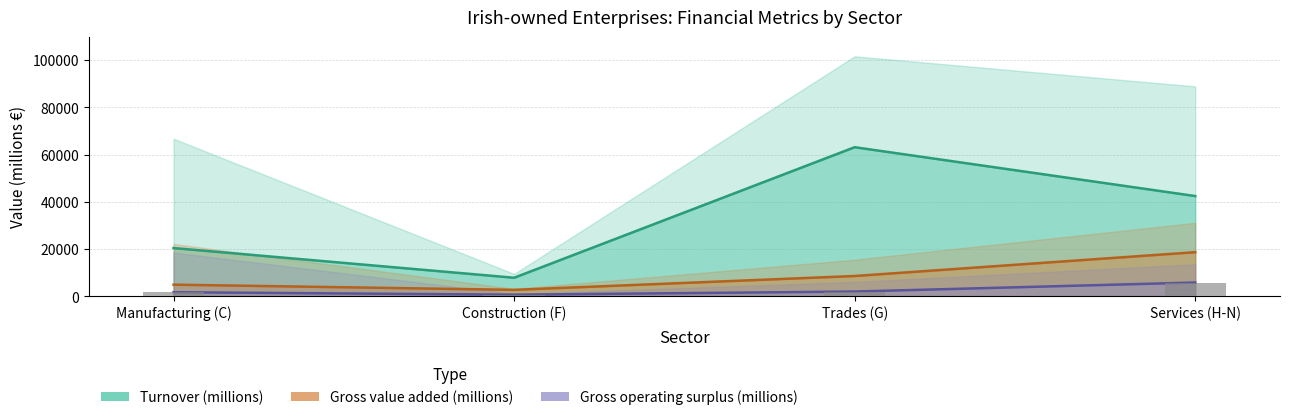

At Manufacturing (C), list the series in order from largest to smallest.

Turnover (millions), Gross value added (millions), Gross operating surplus (millions)